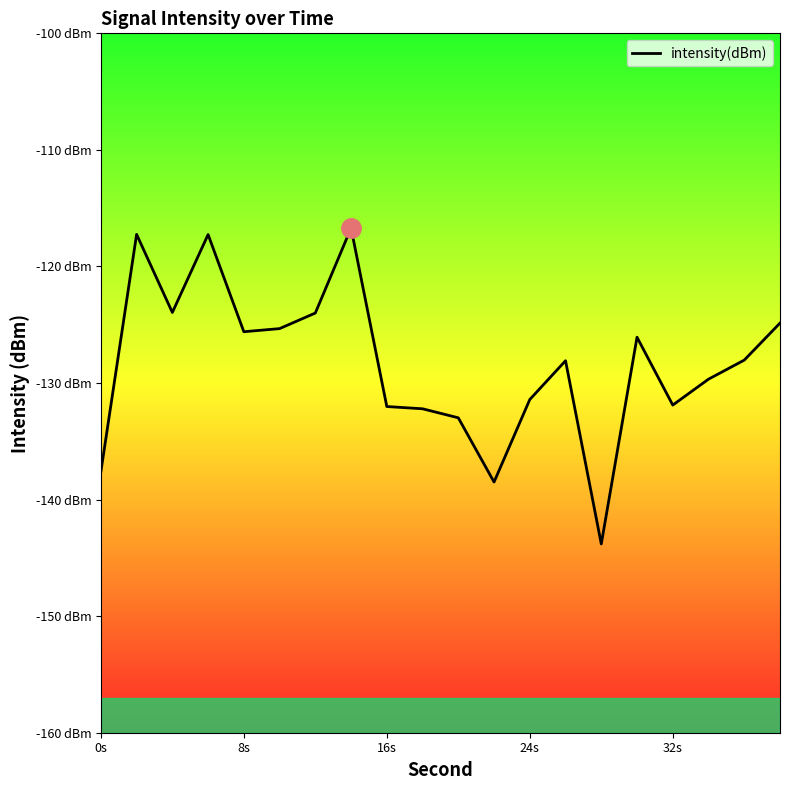

What is the average value?

-128.4